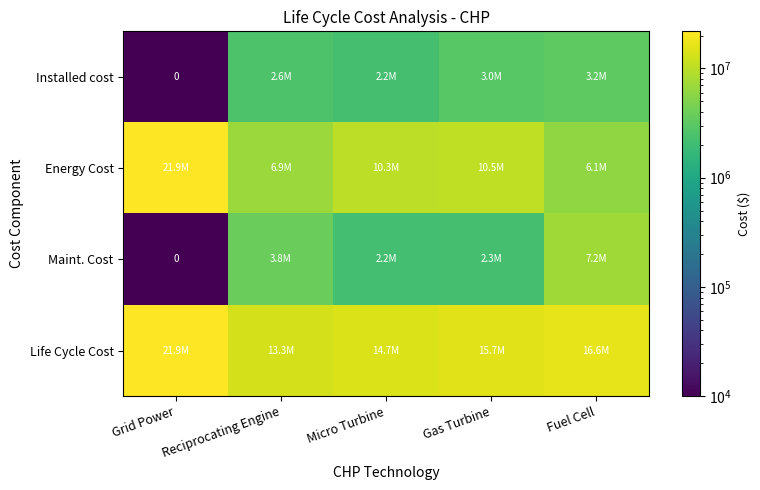

Is it true that Installed cost equals 2250000.0 at Micro Turbine?

True